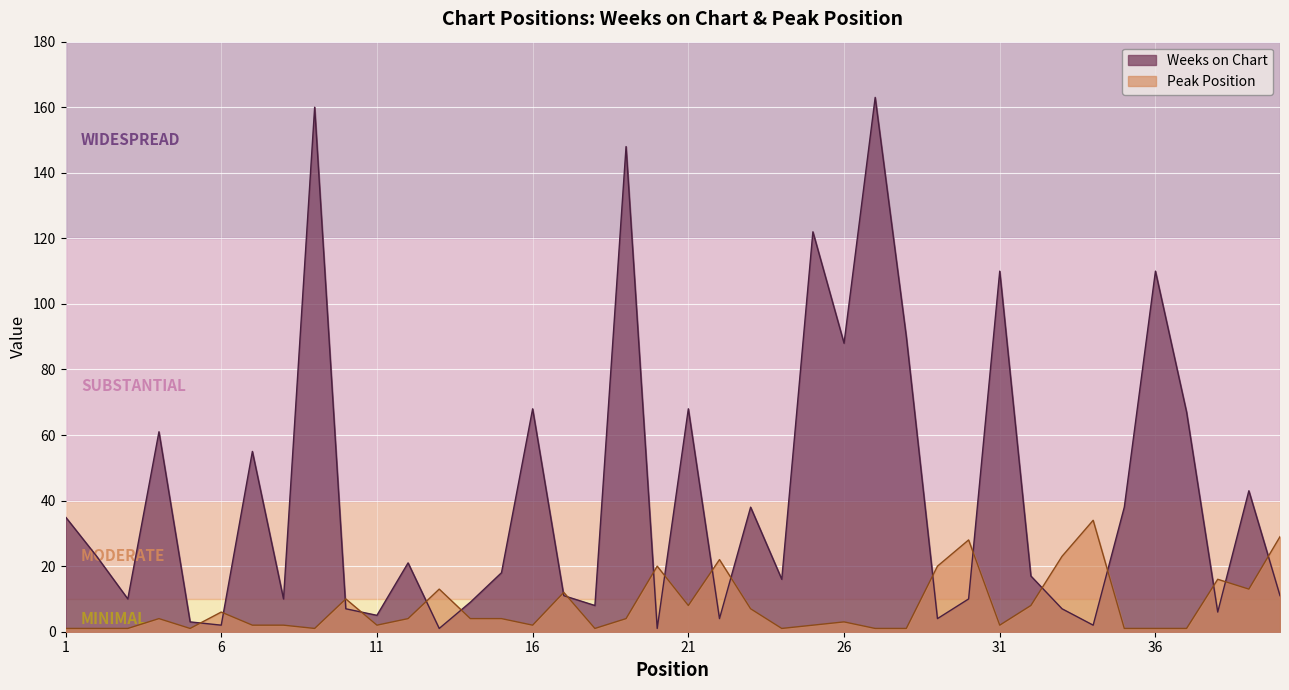

What is the value of the Weeks on Chart point at the 25th from the left?

122